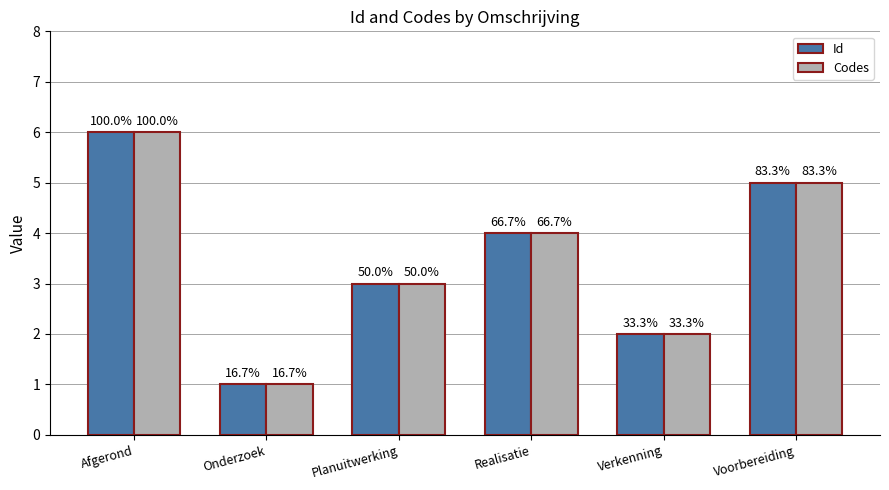

How many groups of bars are there?

6